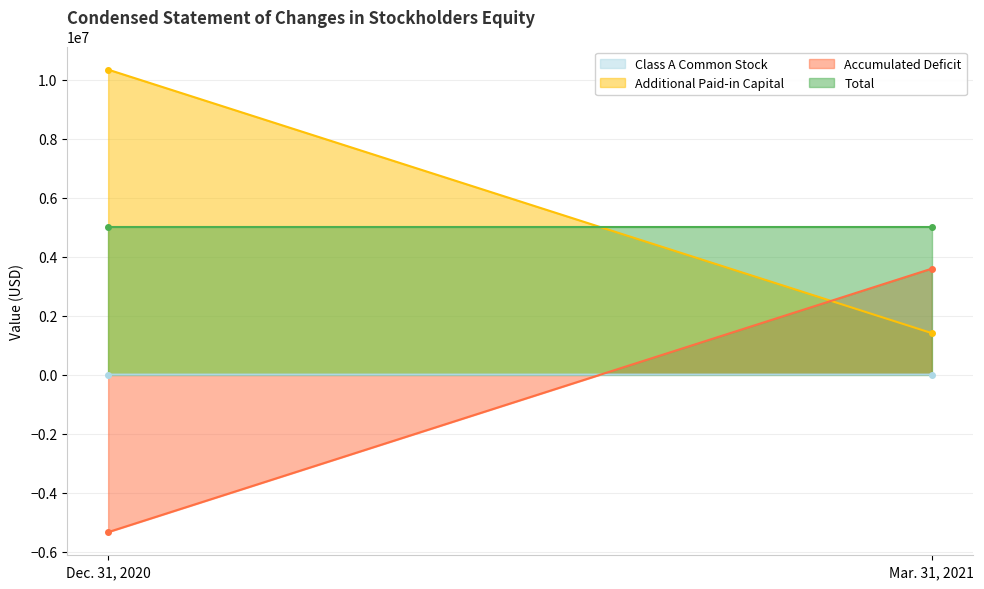

What is the sum of all Additional Paid-in Capital values?

11748316